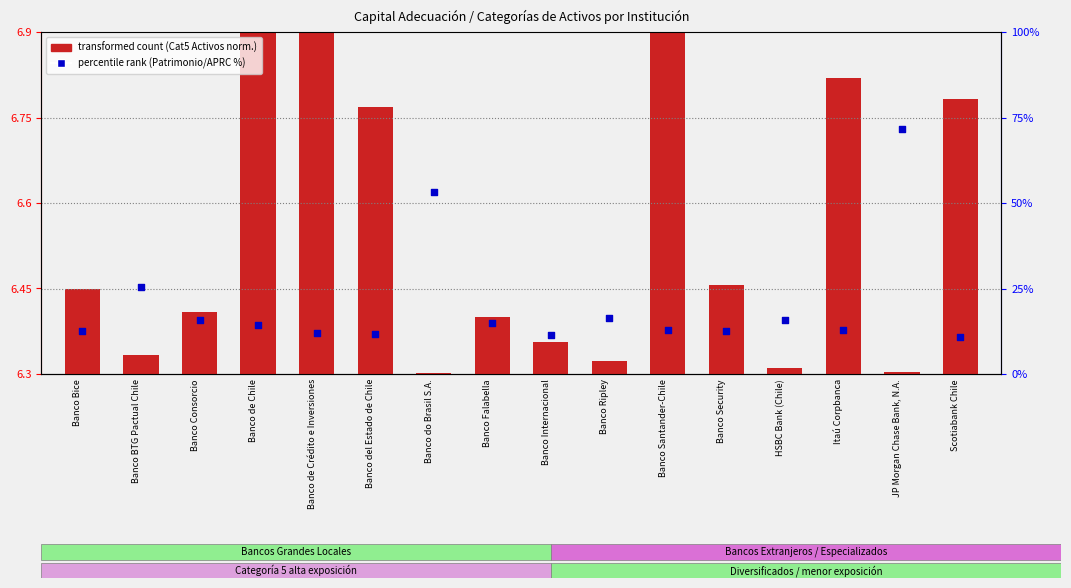

At how many categories does at least one series exceed 6?

16